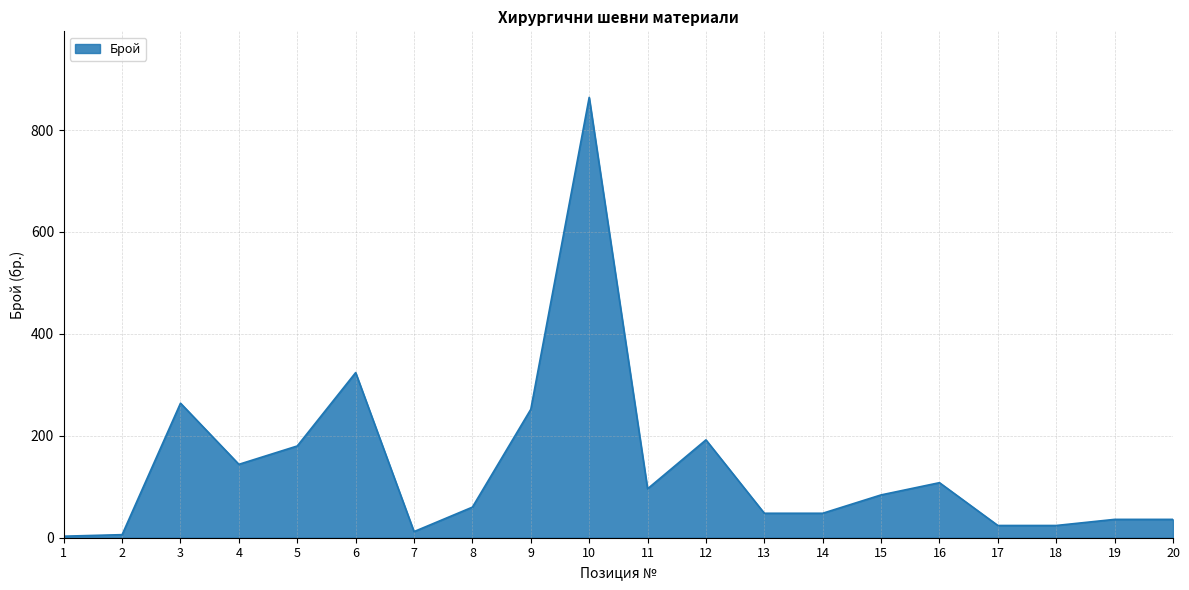

How many series are shown in this chart?

1